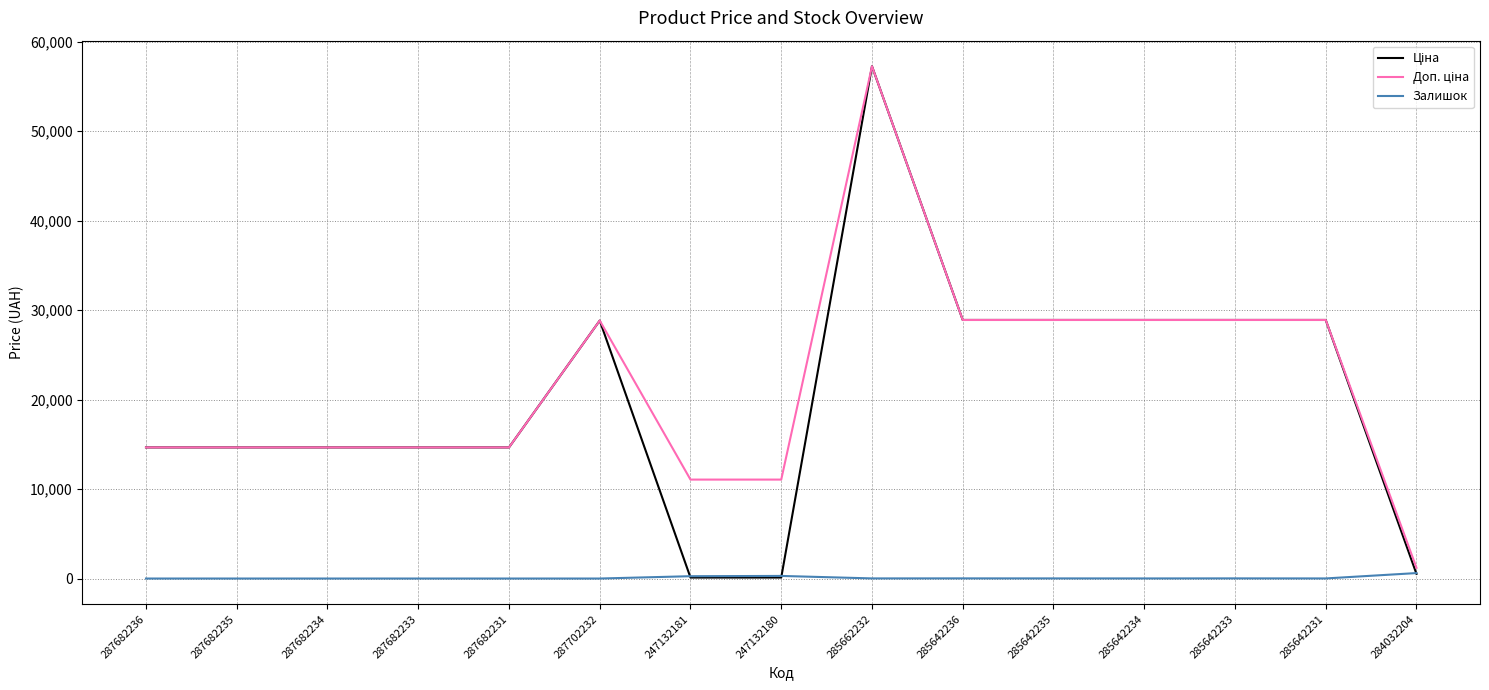

Which label corresponds to the largest value in the chart?

285662232